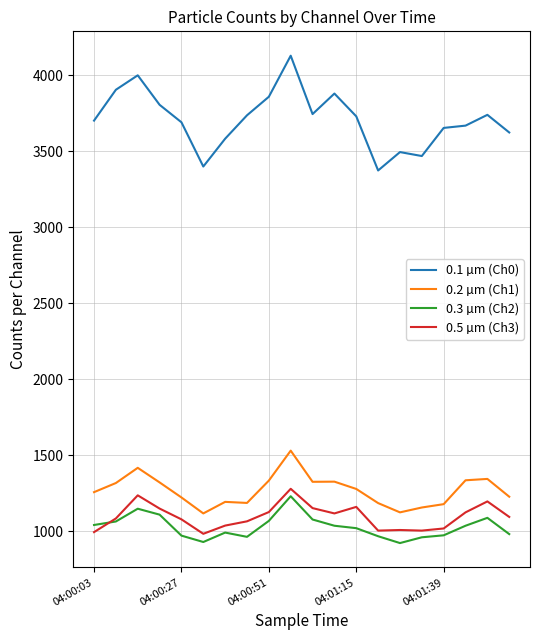

Which series has the largest range (max minus min)?

0.1 µm (Ch0)